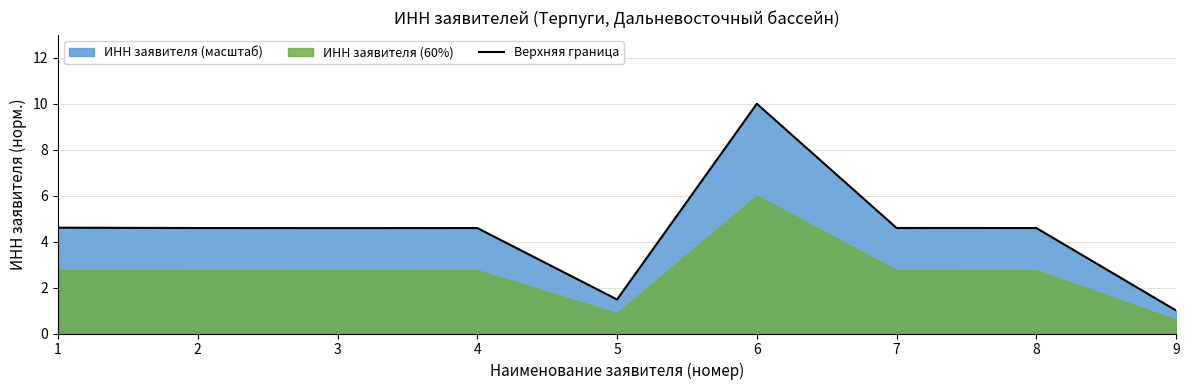

List the labels in order of value, smallest first.

9, 5, 3, 4, 2, 8, 7, 1, 6